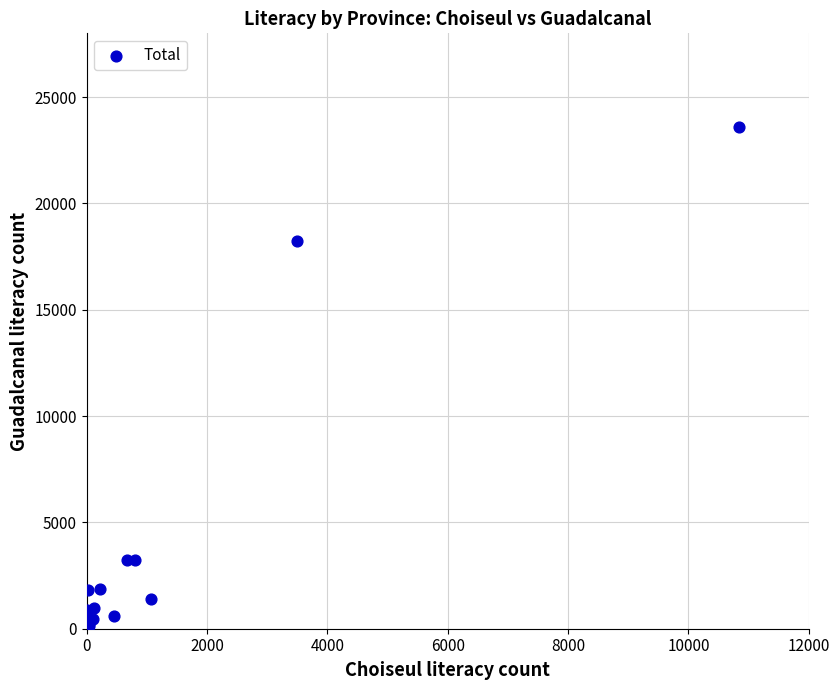

What Y value in the scatter plot is closest to 11811?

18228